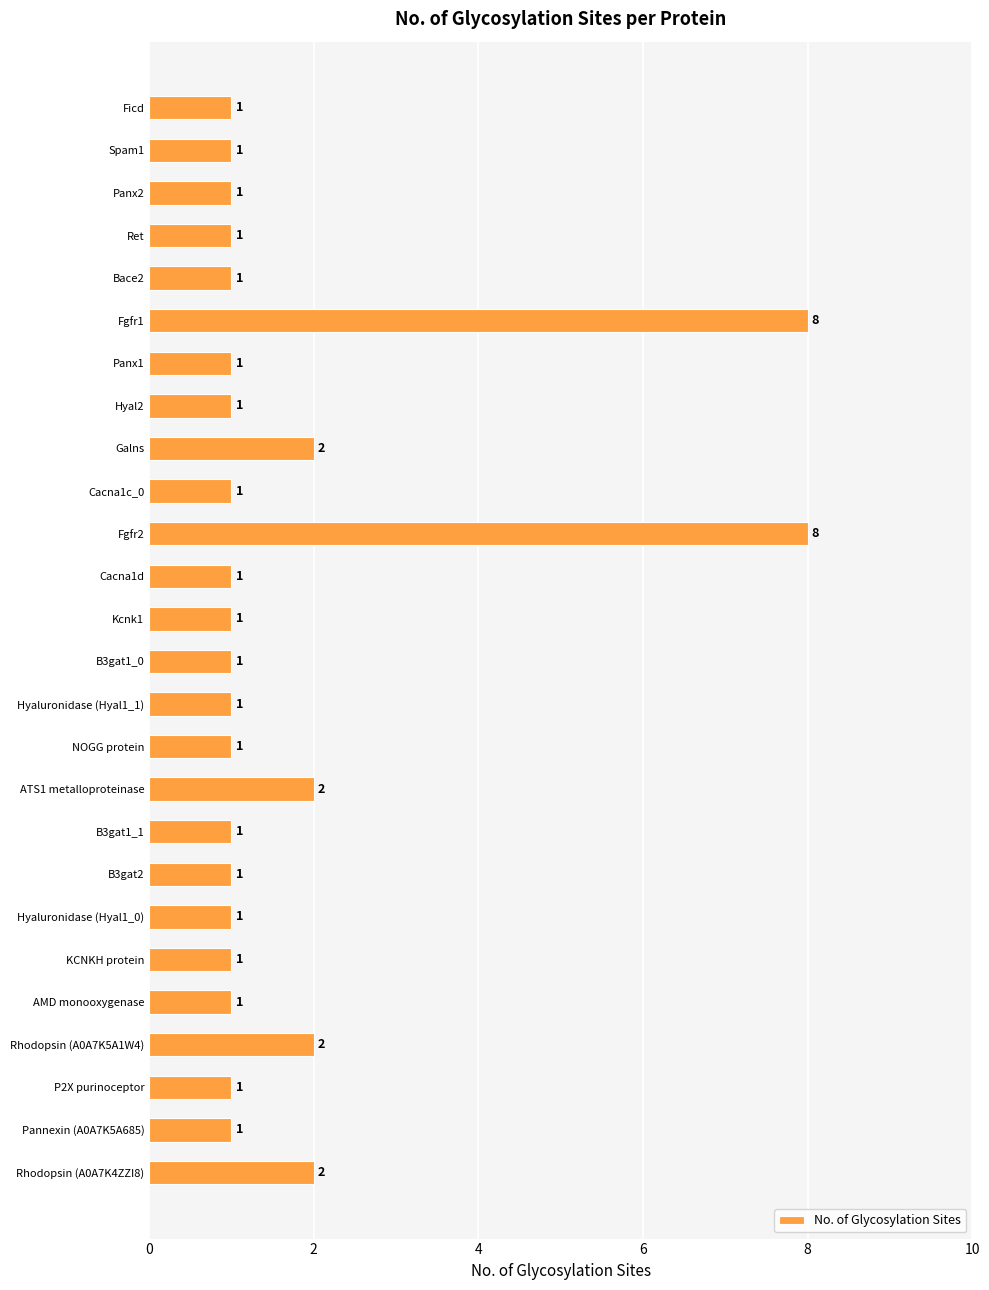

Approximately how many times larger is the value at P2X purinoceptor compared to KCNKH protein?

1.0